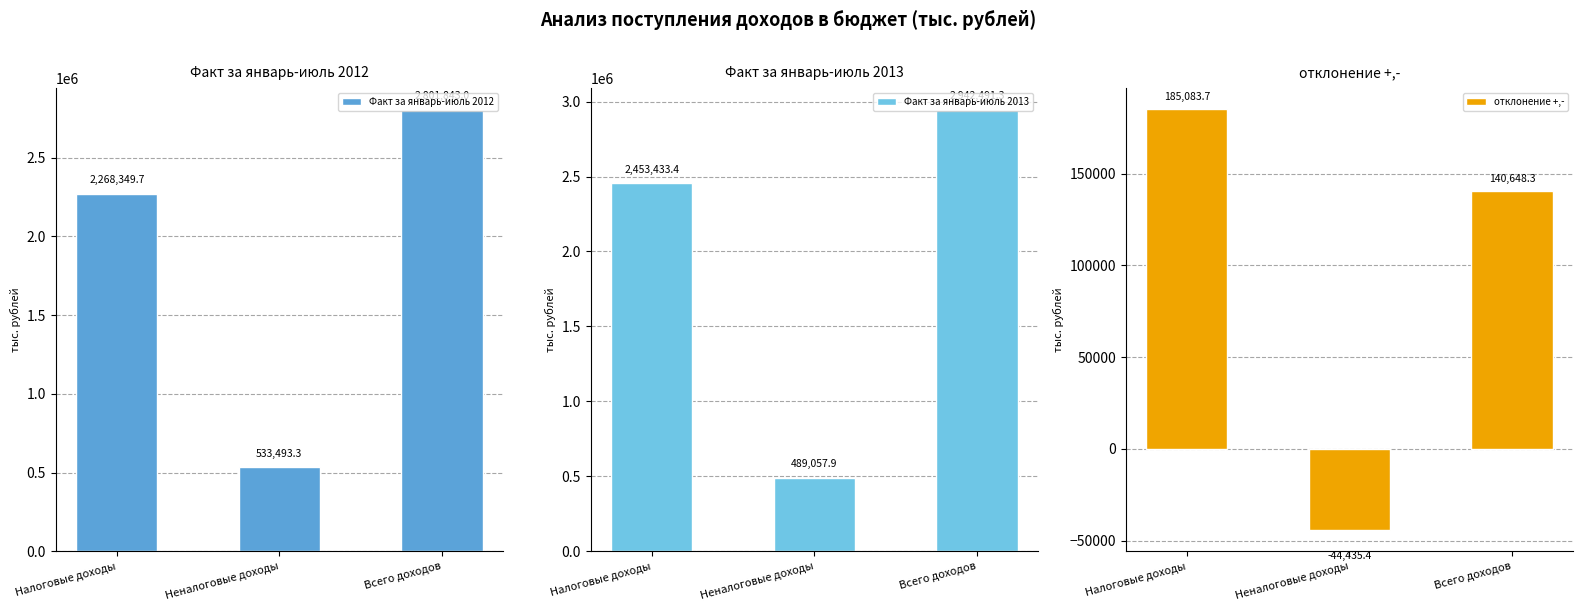

What is the sum of the Факт за январь-июль 2013 values at Налоговые доходы and Неналоговые доходы?

2942491.3